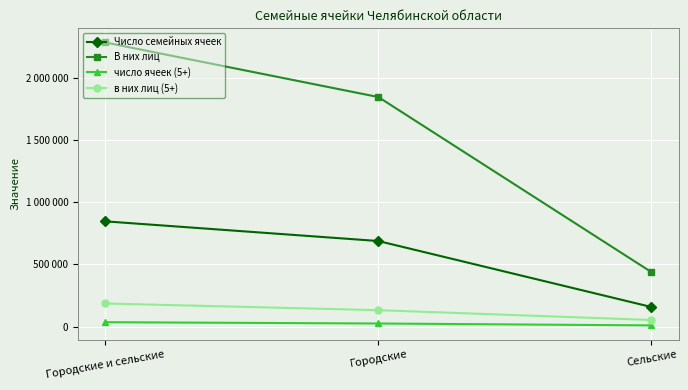

Does the chart display data point markers on the line(s)?

Yes